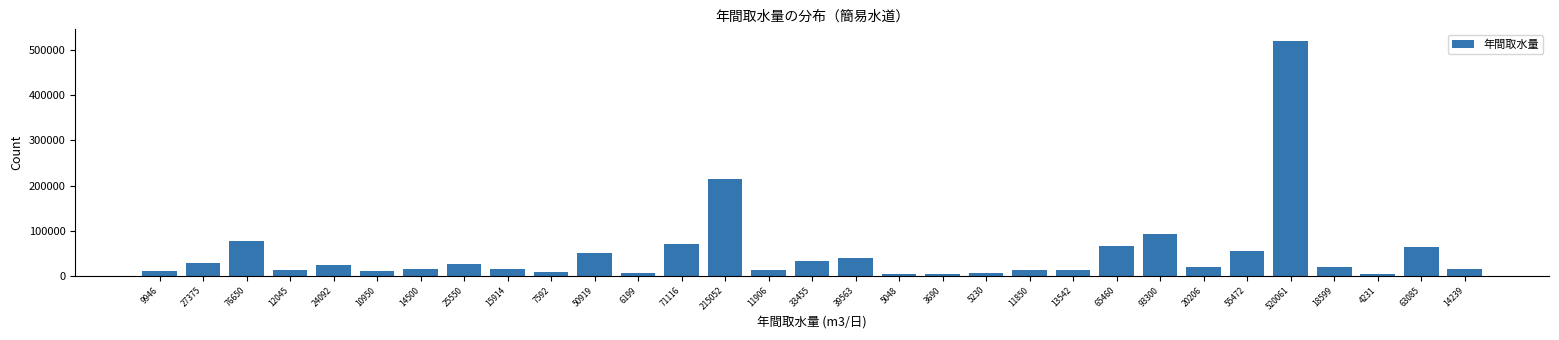

What is the average value?

49898